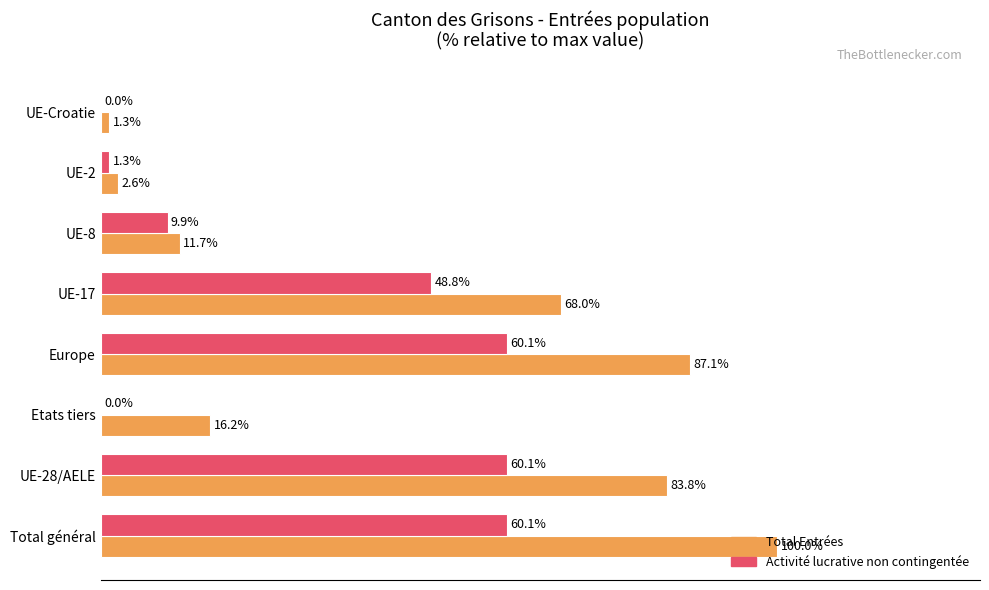

Which series changed the most between Europe and UE-8?

Total Entrées